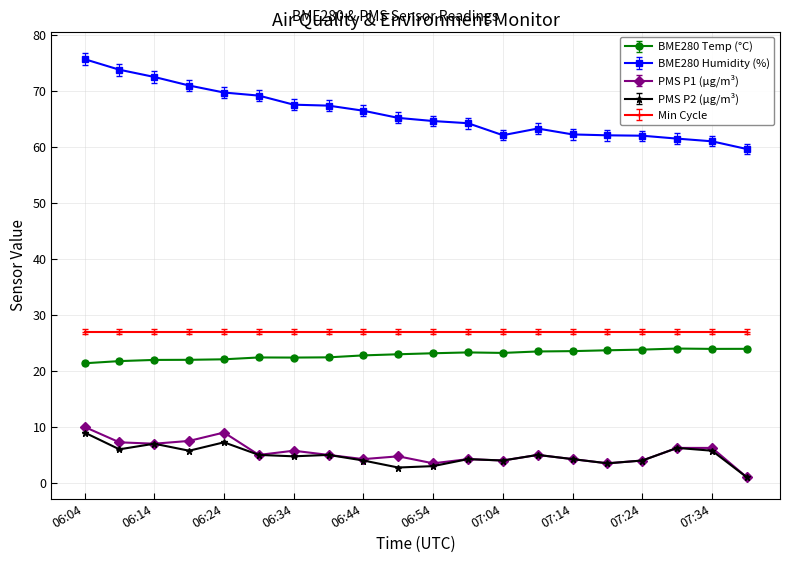

At how many categories does at least one series exceed 41?

20